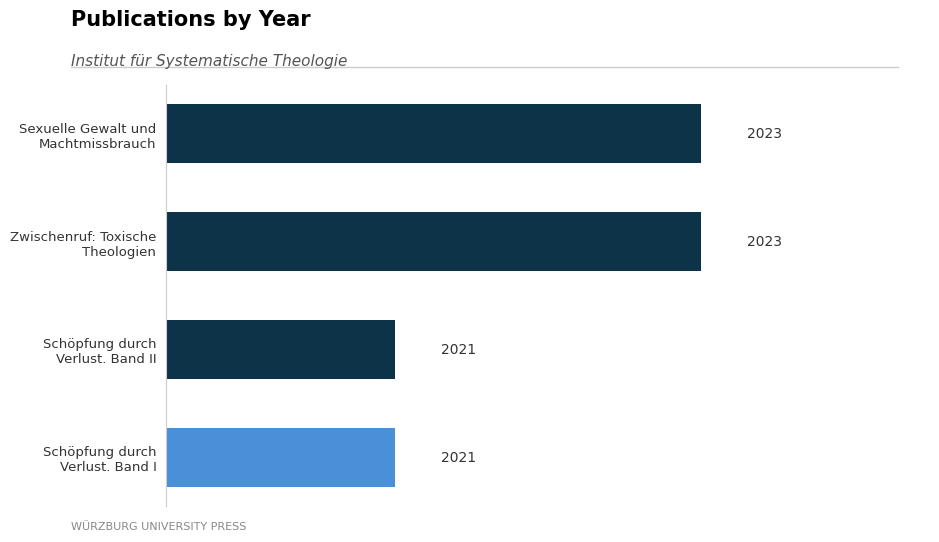

What is the value of the 1st bar from the top?

2023